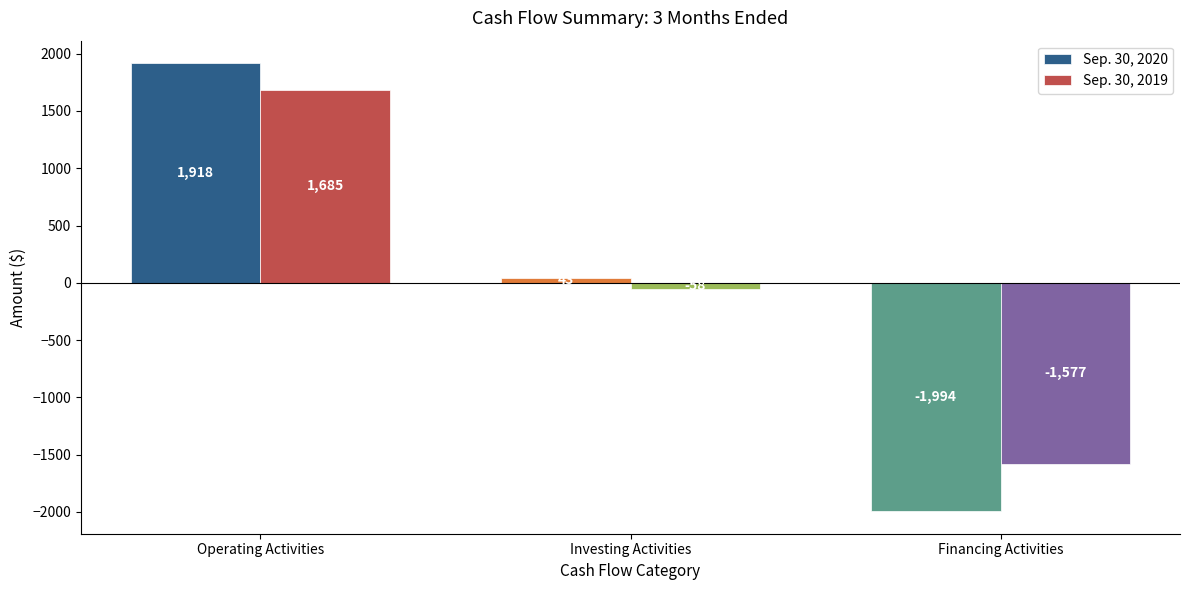

Which series has the largest total across all categories?

Sep. 30, 2019